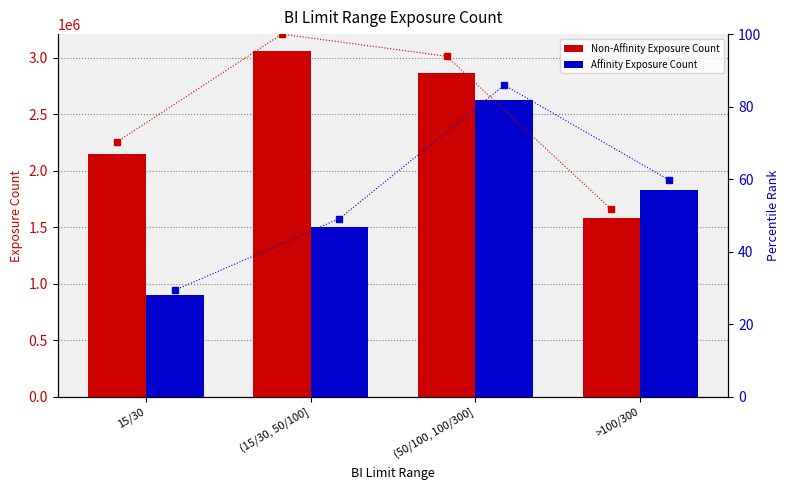

Is the value of Non-Affinity Exposure Count at >100/300 greater than the value of Affinity Exposure Count at 15/30?

Yes